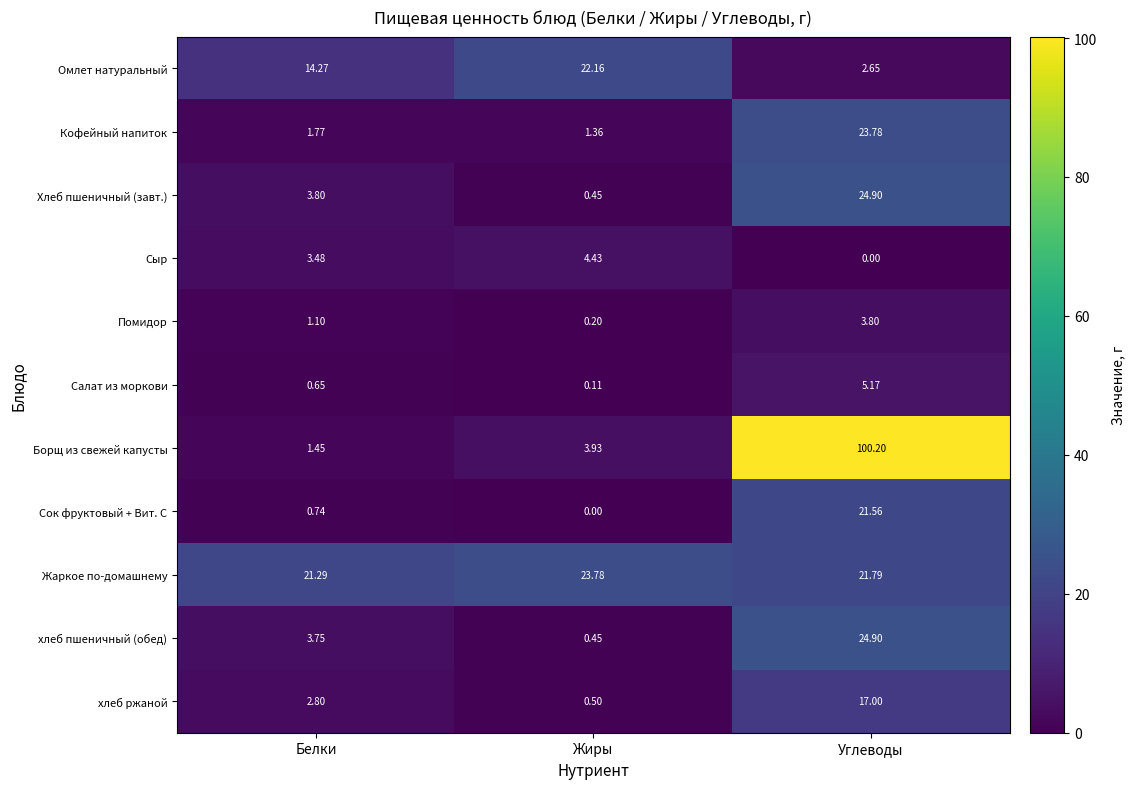

Where is Помидор nearest to the value 2?

Белки